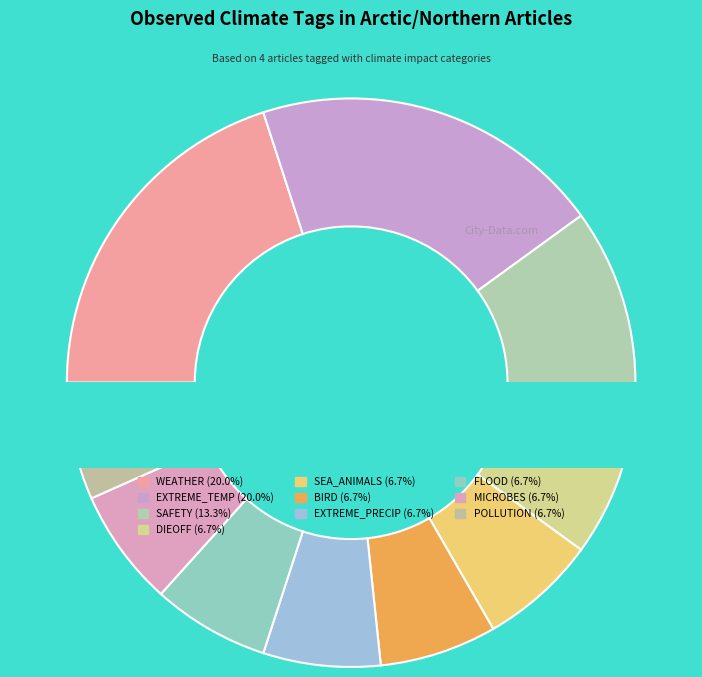

How many slices are in this pie chart?

10